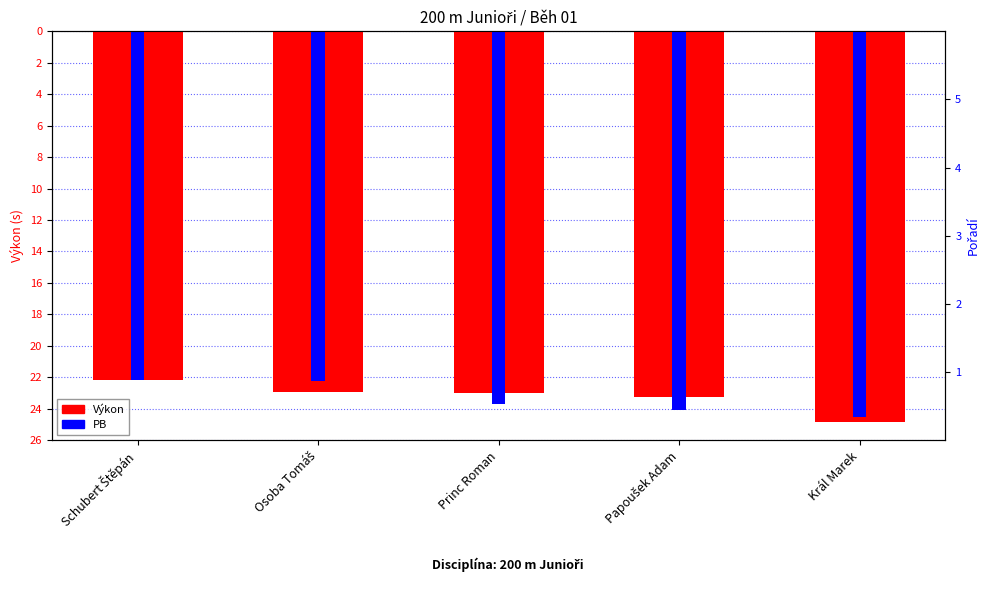

Where does the Výkon series first go above -23?

Schubert Štěpán